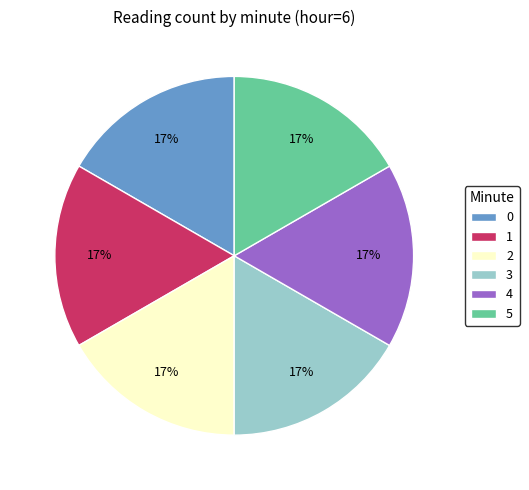

Do 5 and 0 together represent more than half of the pie?

No